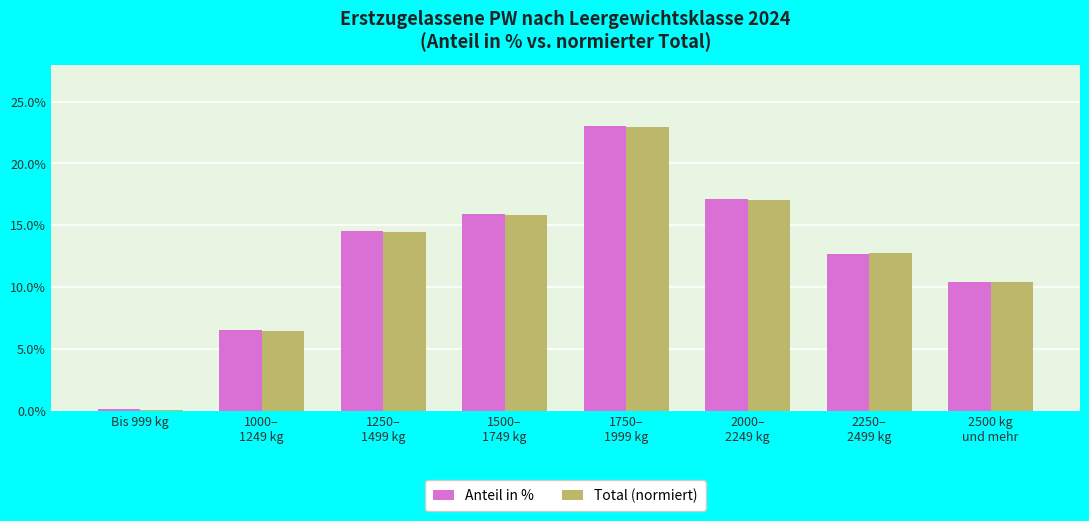

How many groups of bars are there?

8